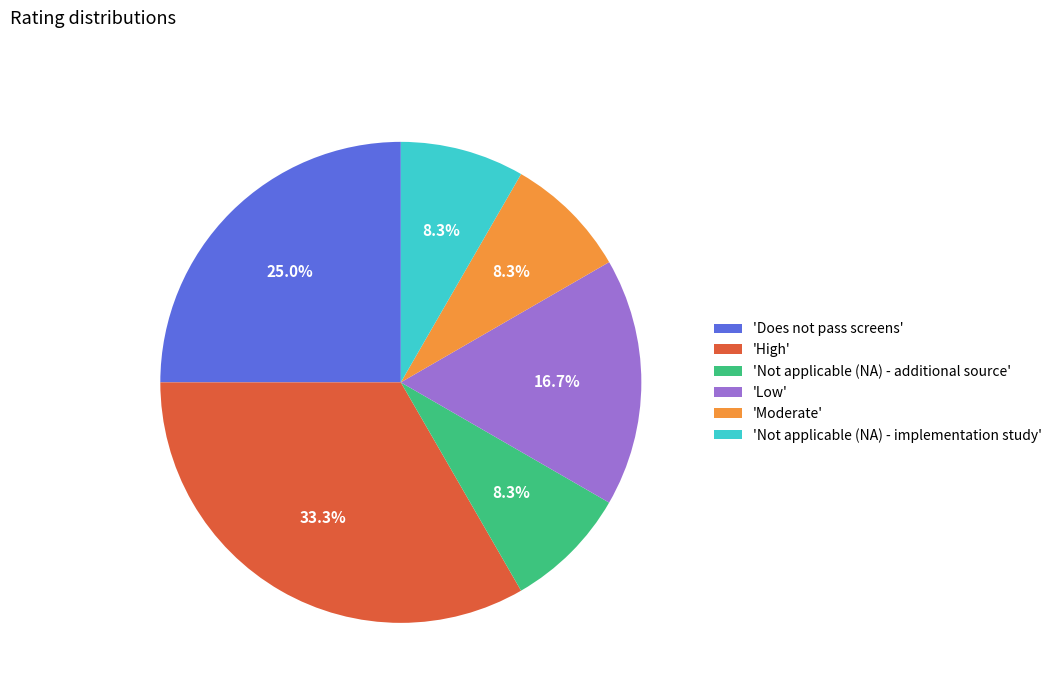

How much of the chart is everything except 'Not applicable (NA) - implementation study'?

91.7%